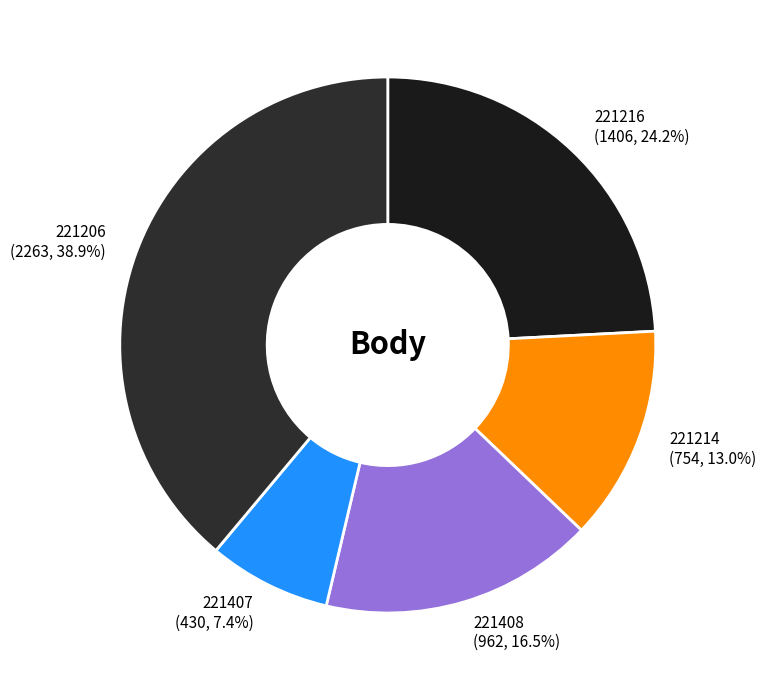

True or false: 221407 accounts for 1% of the total.

False